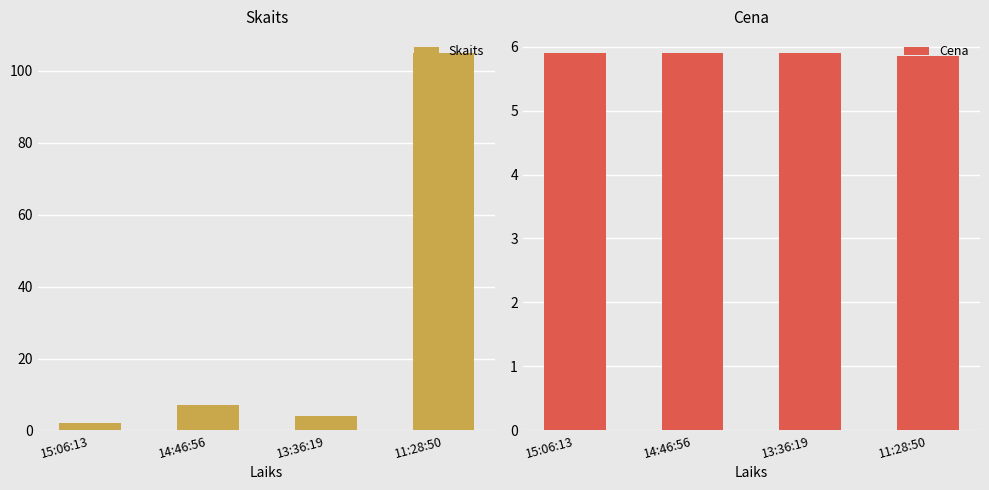

Rank the series at 14:46:56 from lowest to highest value.

Cena, Skaits